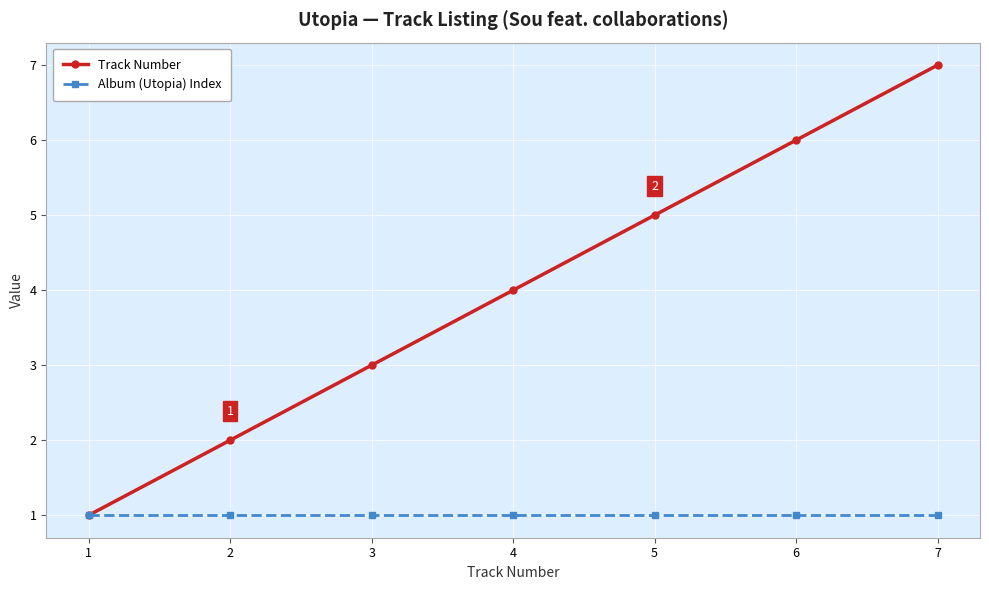

Which series has the largest range (max minus min)?

Track Number